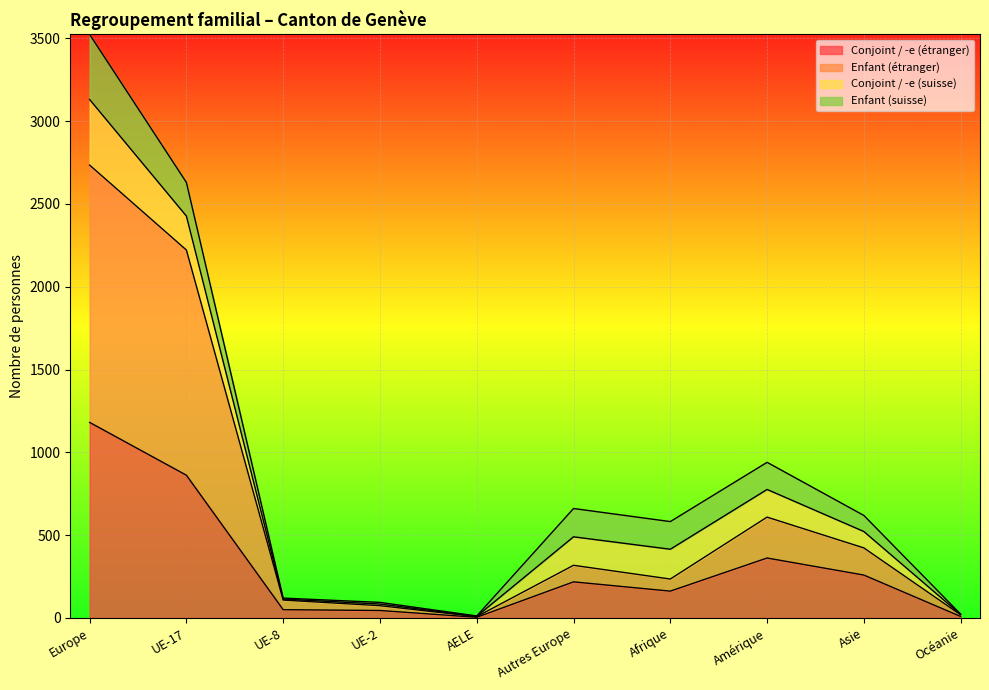

What is the label of the 2nd point from the right?

Asie